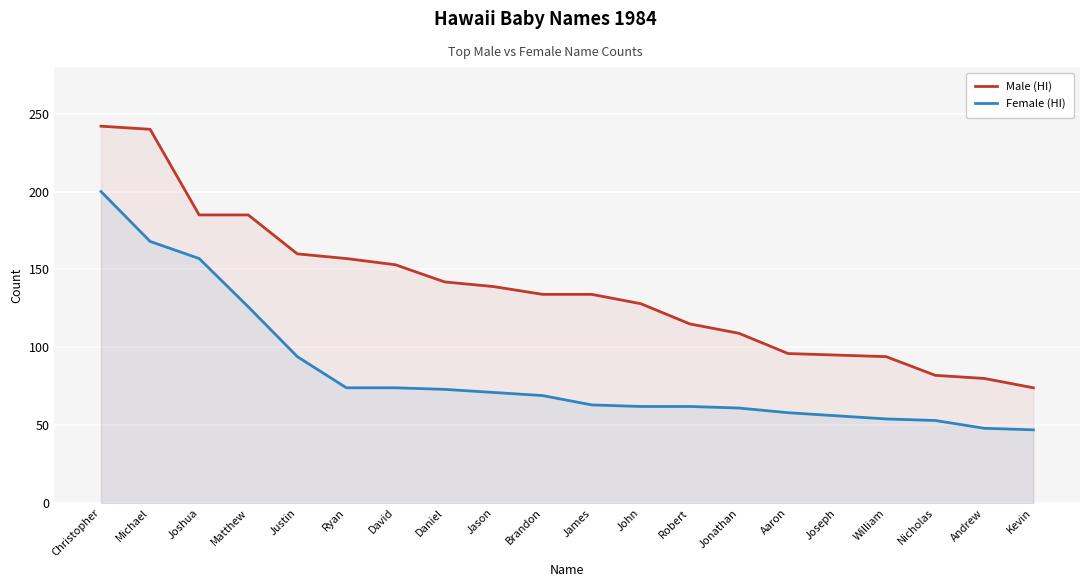

Which category has the highest value in the Female (HI) series?

Christopher